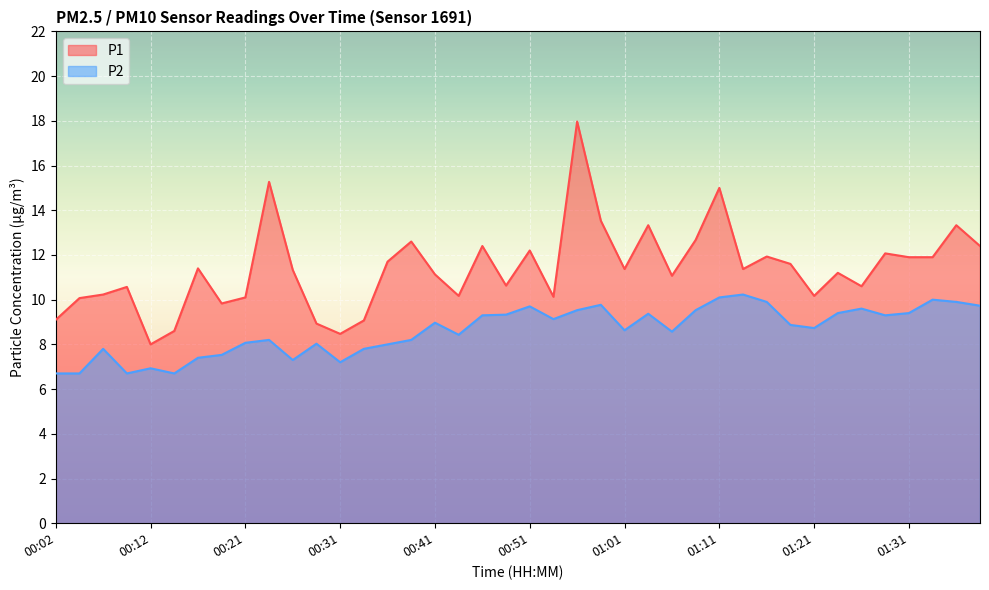

How many data points in P1 are less than 11?

16